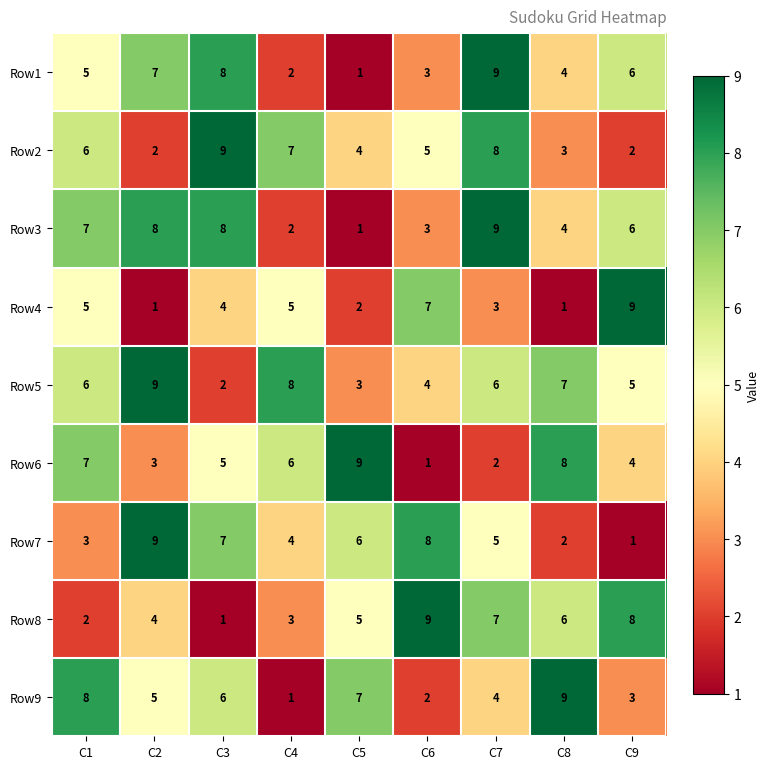

What is the average value of the Row7 series?

5